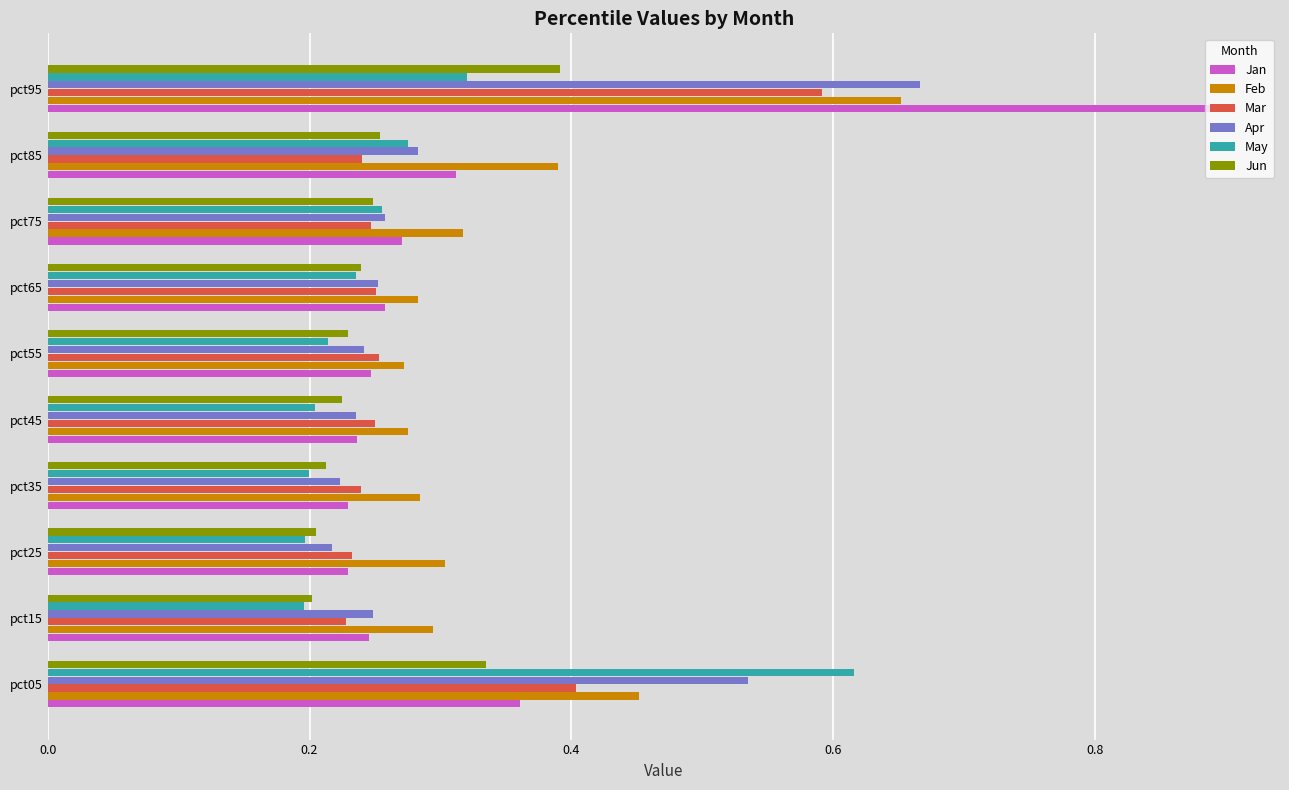

What are all the series names shown in the legend?

Jan, Feb, Mar, Apr, May, Jun